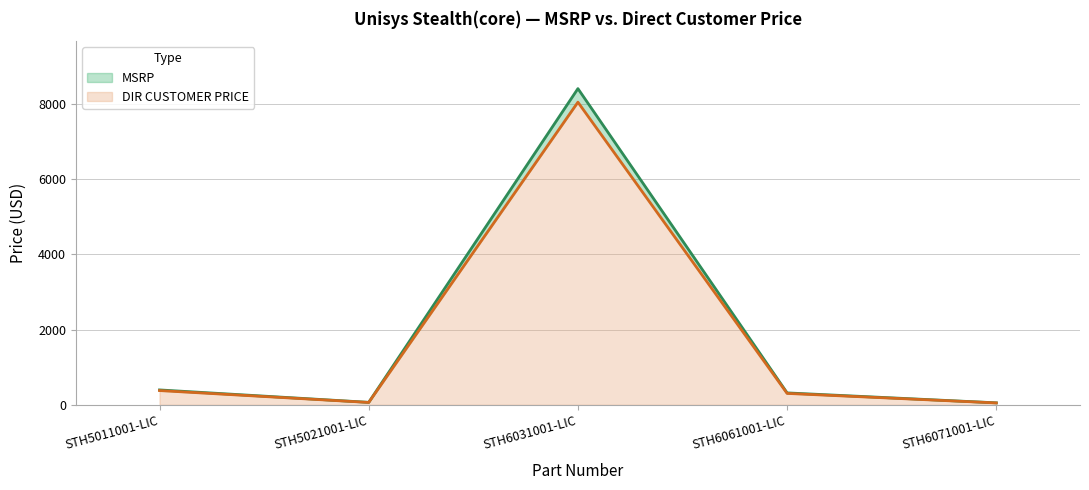

Reading left to right, extract all data points from this chart.

MSRP: 396.0	66.0	8400.0	317.0	53.0
DIR CUSTOMER PRICE: 379.0	63.2	8039.9	303.4	50.7